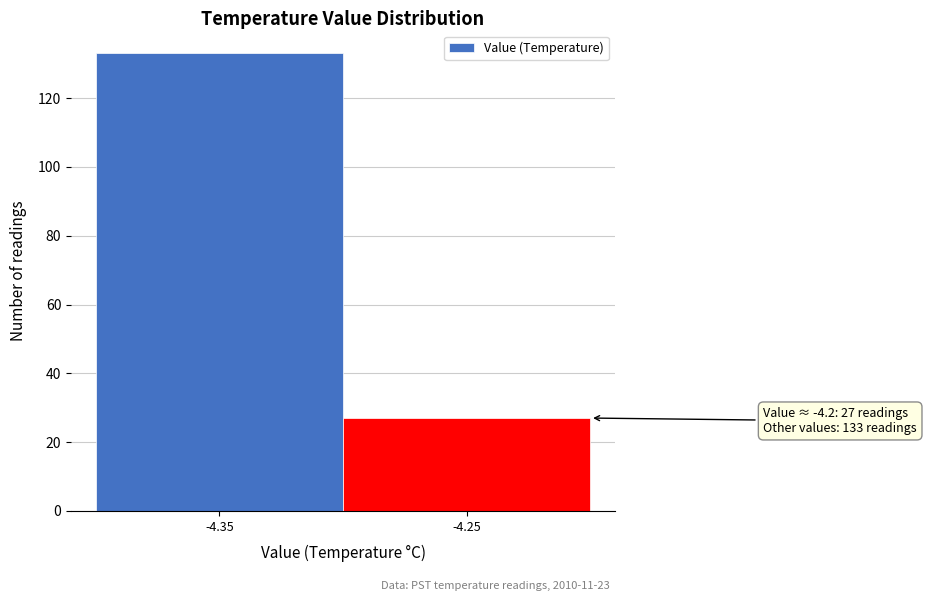

Reading left to right, list all the values displayed in this chart.

133	27